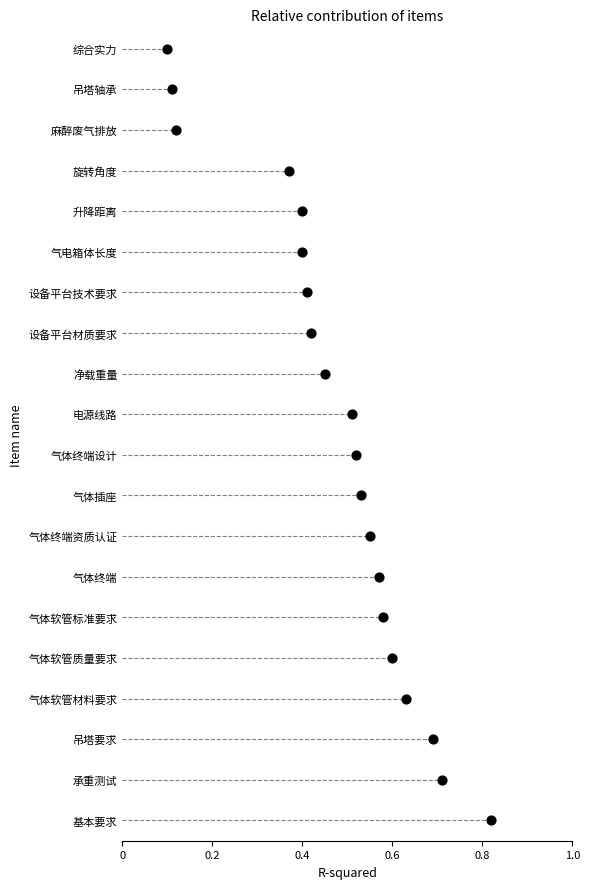

Between 0.2 and 15, which is larger?

15